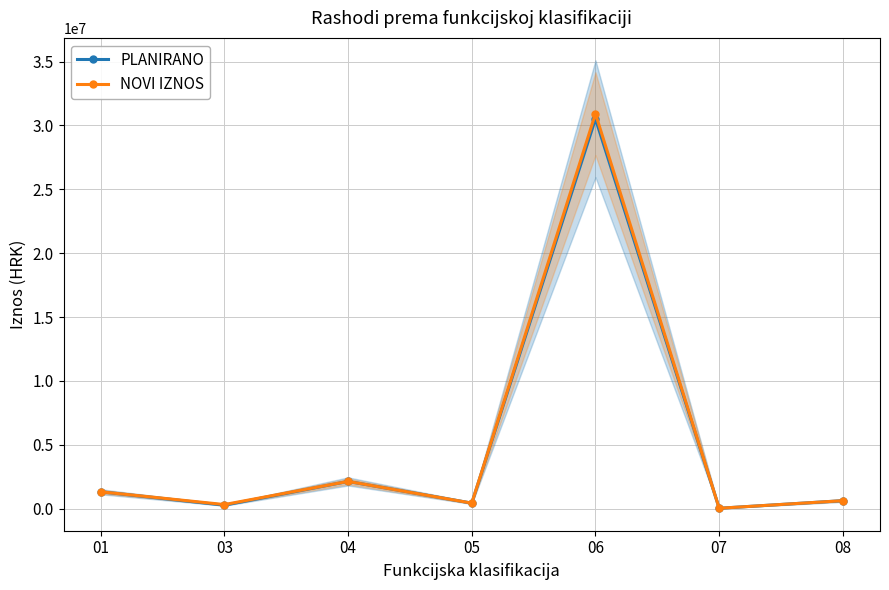

What is the sum of all PLANIRANO values?

35315103.1